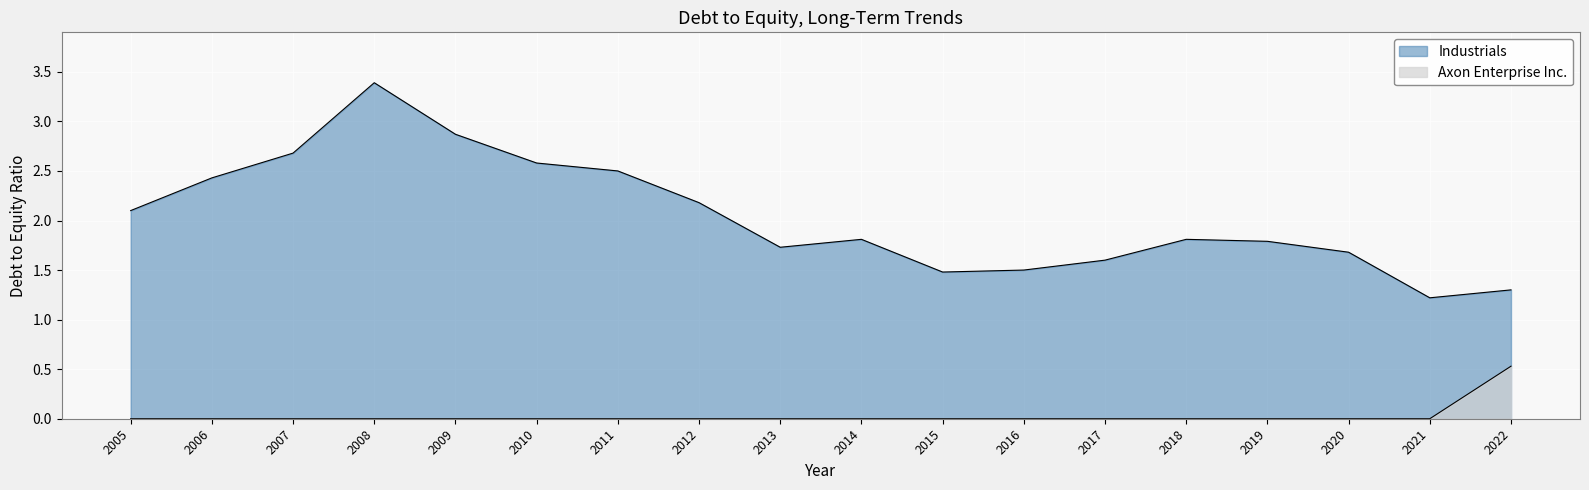

At 2008, list the series in order from largest to smallest.

Industrials, Axon Enterprise Inc.